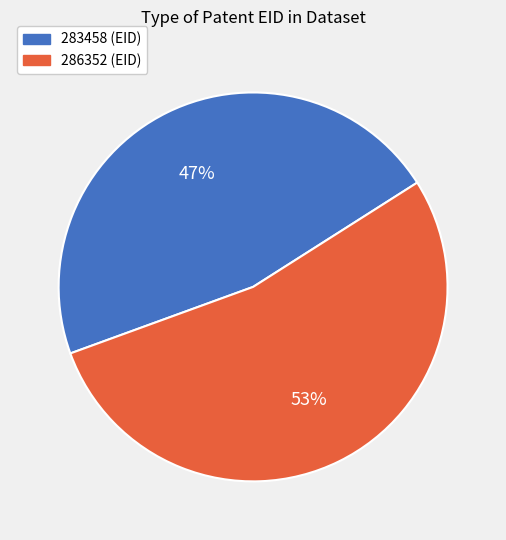

To the nearest percent, what is the average slice percentage?

50%